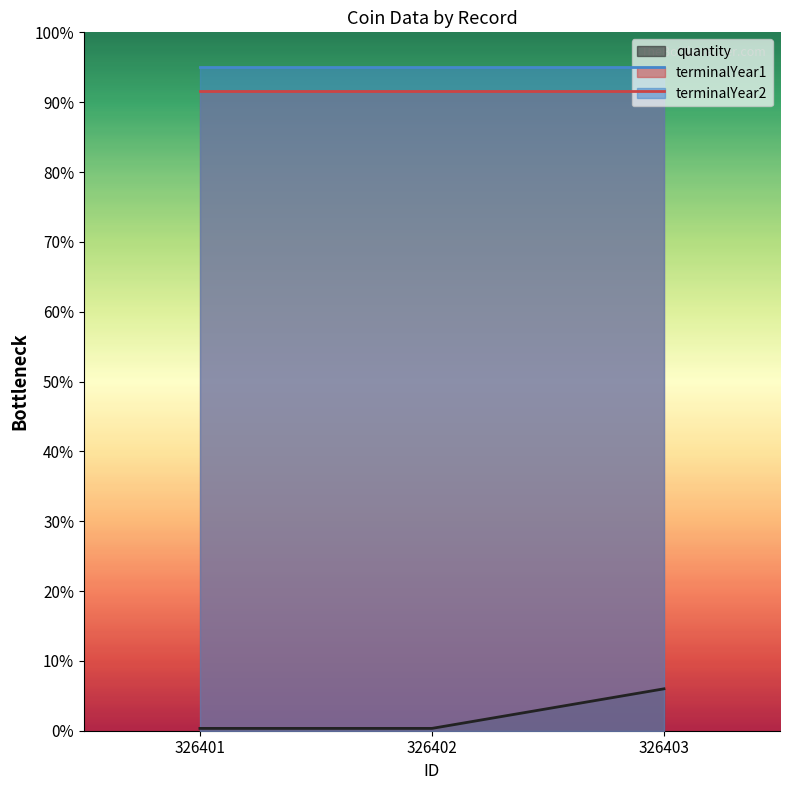

What is the minimum value for terminalYear1?

275